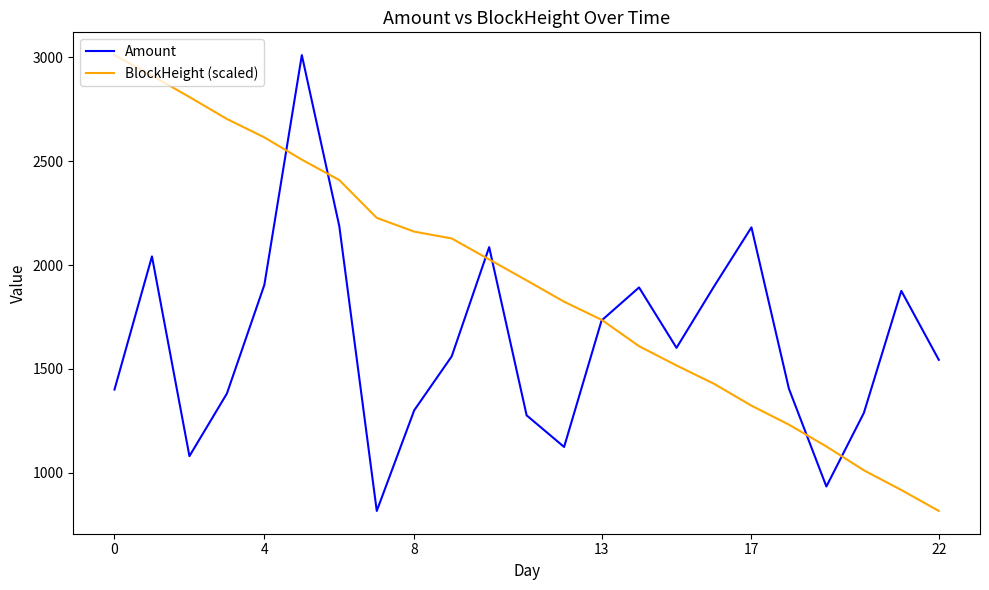

List the series in order of their overall mean, lowest first.

Amount, BlockHeight (scaled)